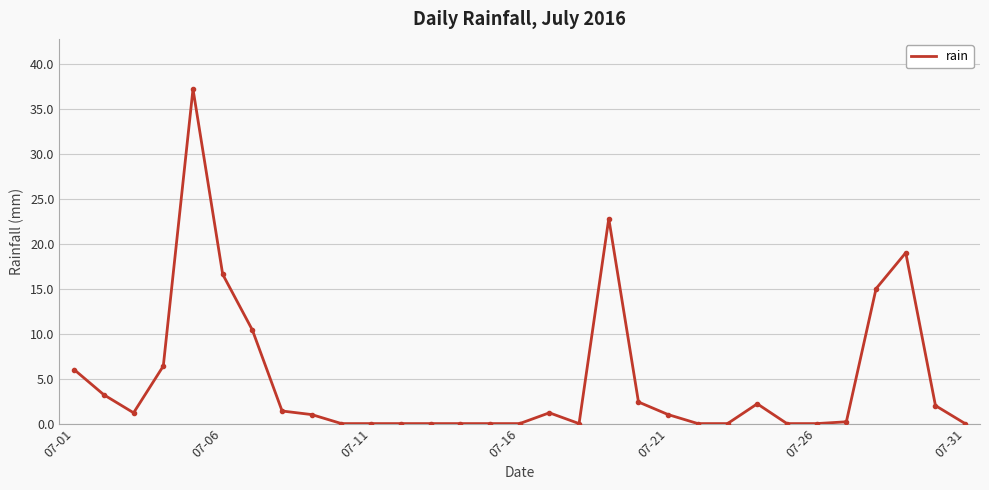

True or false: there are more than 1 points higher than both neighbors.

True